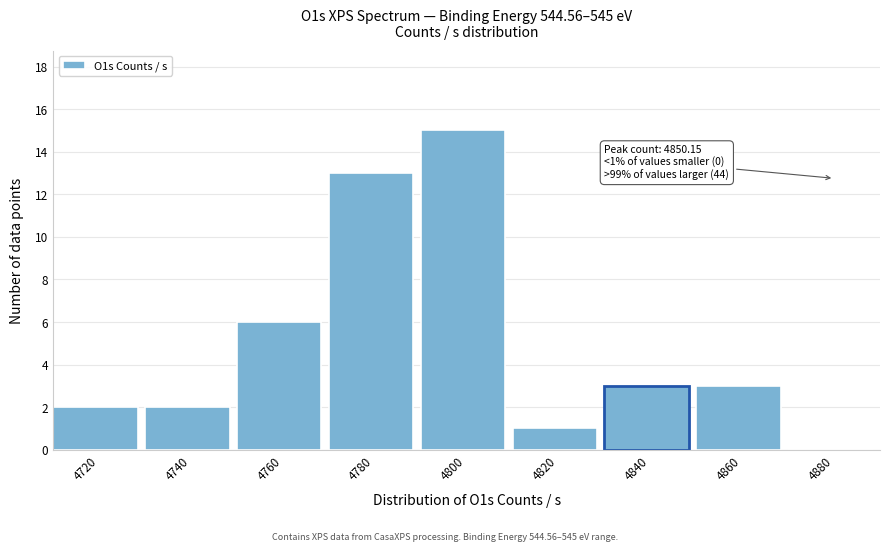

Reading left to right, transcribe all the data shown in this chart.

4720=2	4740=2	4760=6	4780=13	4800=15	4820=1	4840=3	4860=3	4880=0